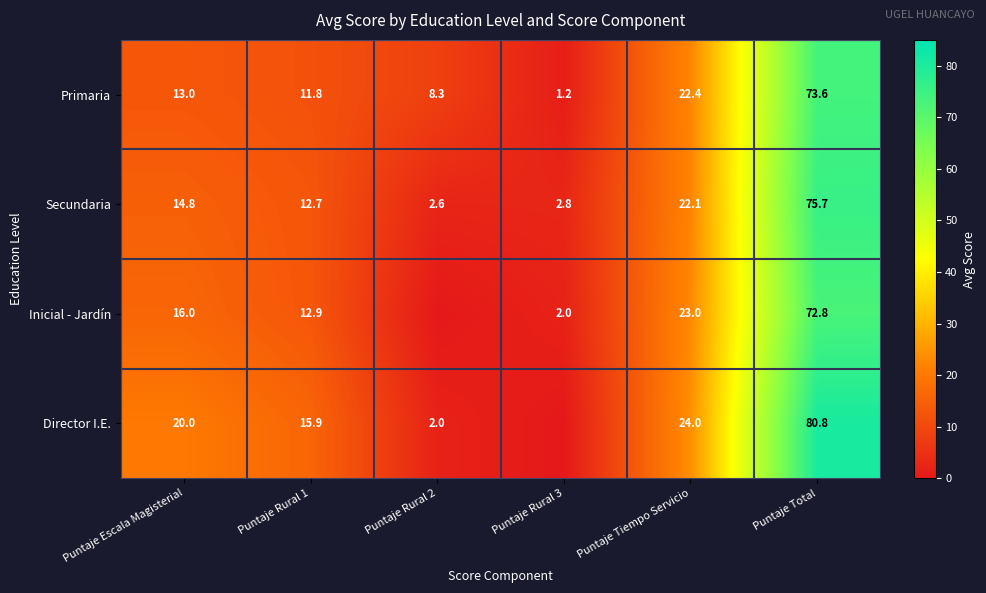

What is the difference between the highest and lowest values at Puntaje Rural 1?

4.1